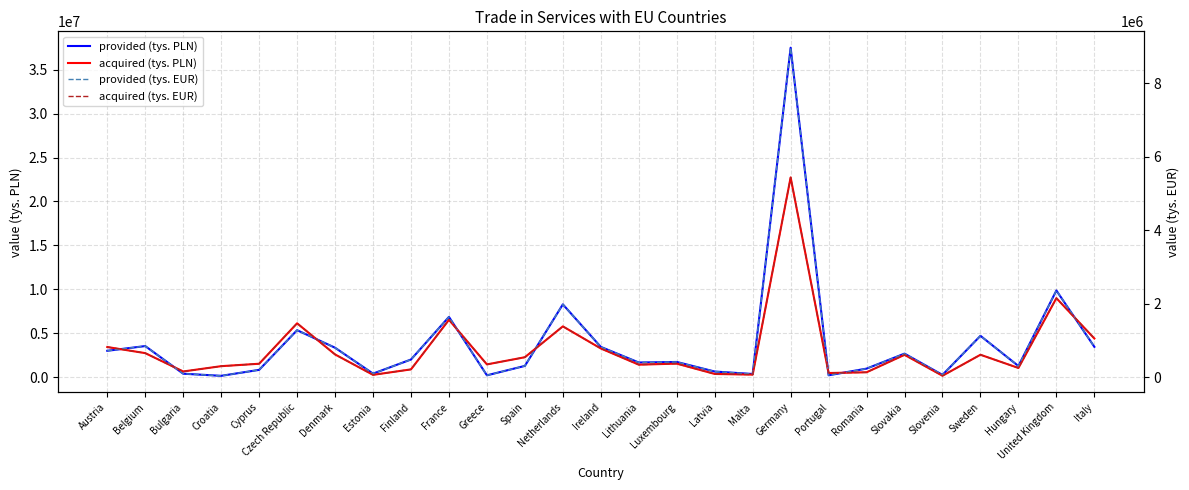

In acquired (tys. PLN), how many points are lower than both neighbors (excluding endpoints)?

8